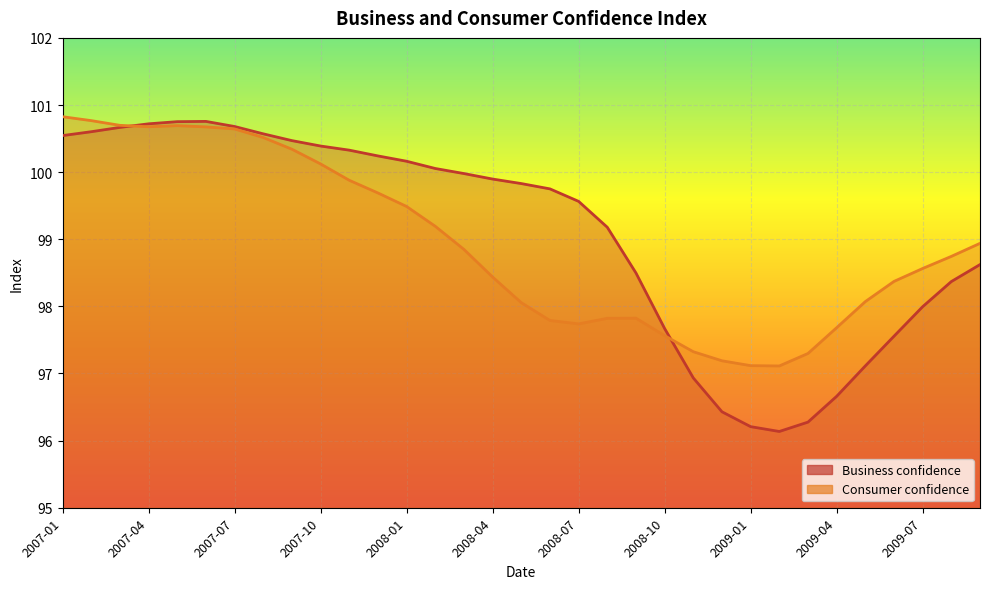

Count the number of data series in this chart.

2